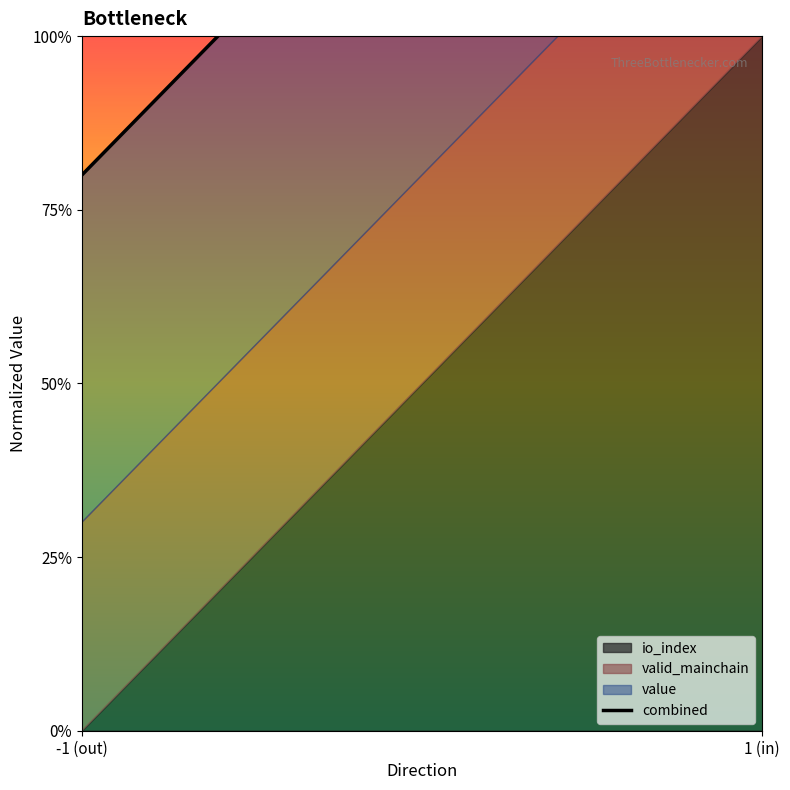

Reading right to left, transcribe all the data shown in this chart.

1 (in)=1.8	-1 (out)=0.8